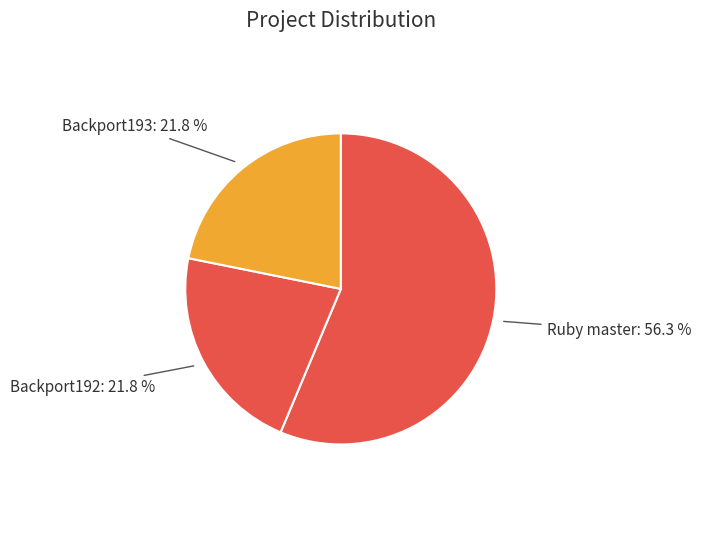

How many segments does this pie chart have?

3